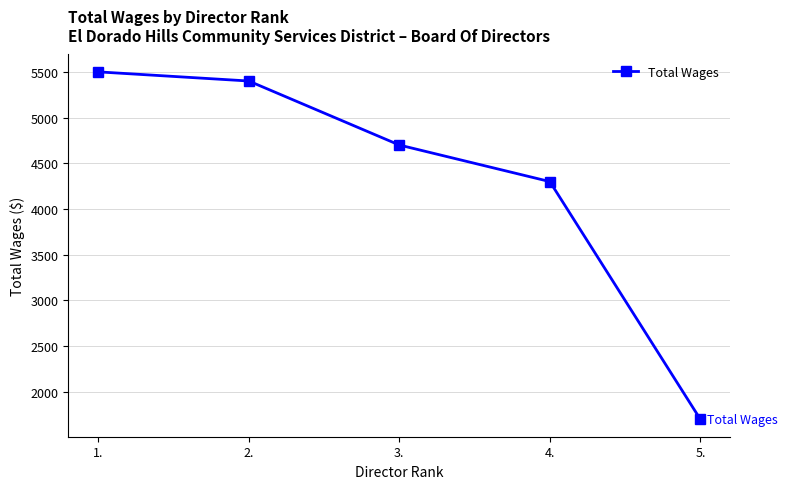

Approximately how many times larger is the value at 2. compared to 3.?

1.1